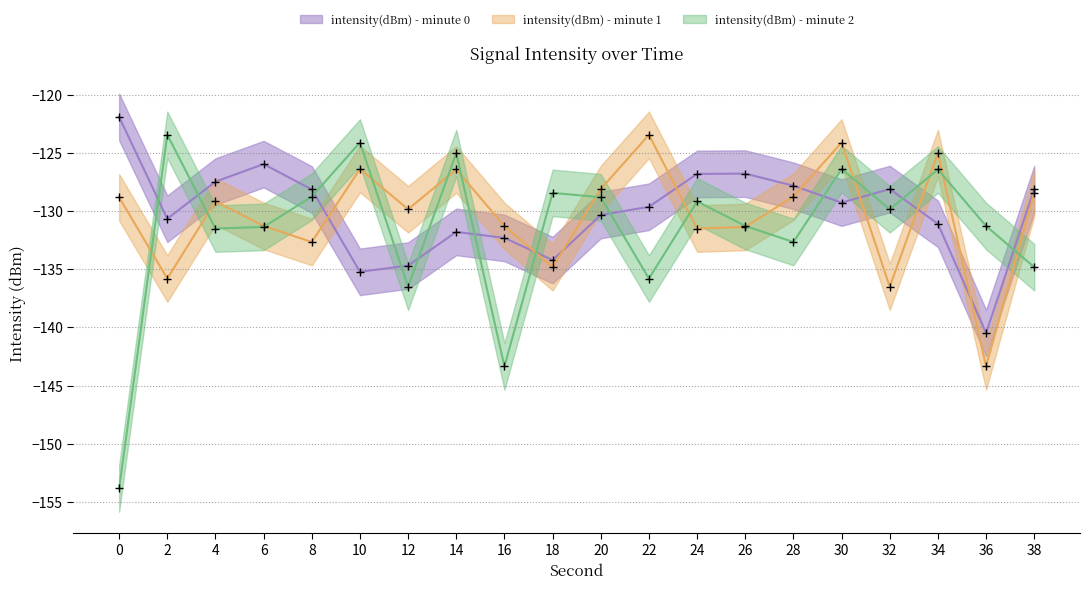

Reading left to right, transcribe all the data shown in this chart.

intensity(dBm) - minute 0: -121.9	-130.7	-127.5	-126.0	-128.2	-135.2	-134.7	-131.8	-132.3	-134.2	-130.4	-129.6	-126.8	-126.8	-127.8	-129.3	-128.1	-131.1	-140.5	-128.1
intensity(dBm) - minute 1: -128.8	-135.8	-129.2	-131.3	-132.7	-126.4	-129.9	-126.4	-131.3	-134.8	-128.1	-123.5	-131.5	-131.4	-128.8	-124.1	-136.5	-125.0	-143.4	-128.4
intensity(dBm) - minute 2: -153.8	-123.5	-131.5	-131.4	-128.8	-124.1	-136.5	-125.0	-143.4	-128.4	-128.8	-135.8	-129.2	-131.3	-132.7	-126.4	-129.9	-126.4	-131.3	-134.8